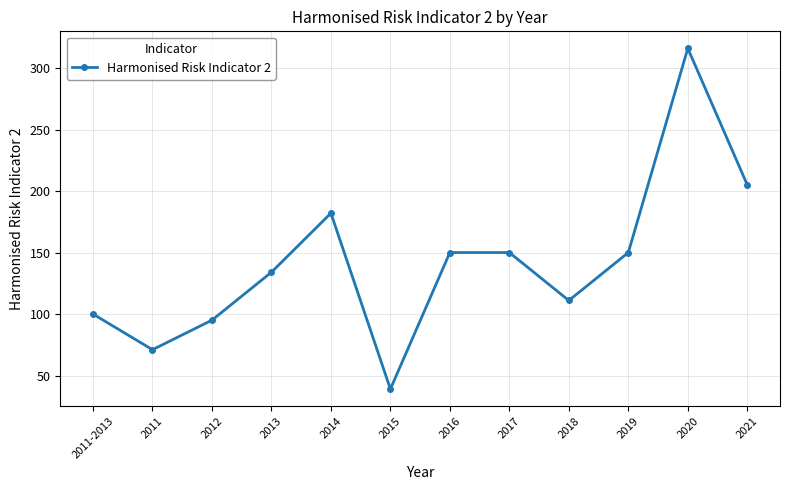

Reading left to right, what are all the values shown in this chart?

100	71	95	134	182	39	150	150	111	150	316	205